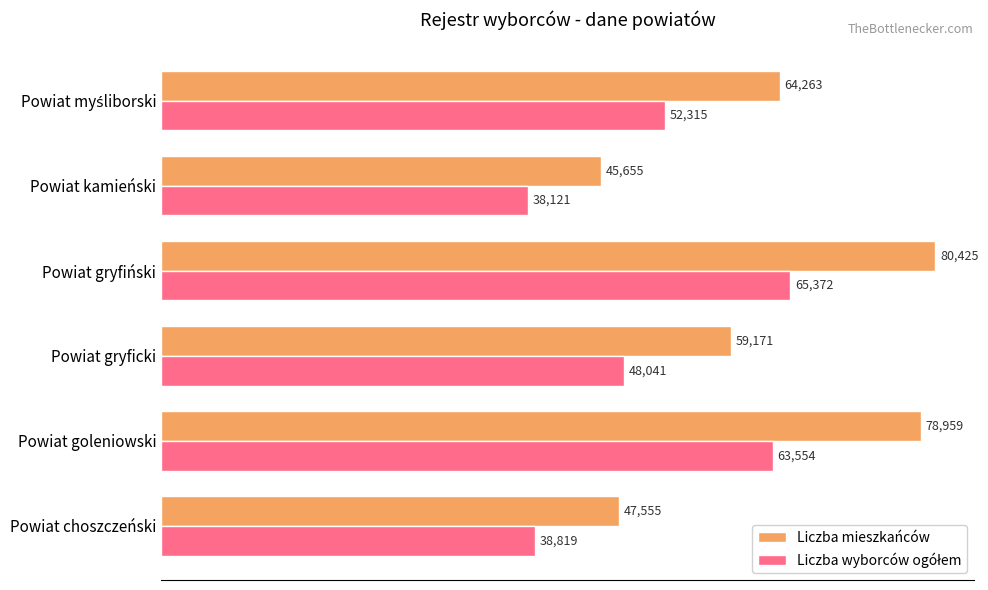

What is the approximate value of Liczba mieszkańców at Powiat gryfiński?

80425